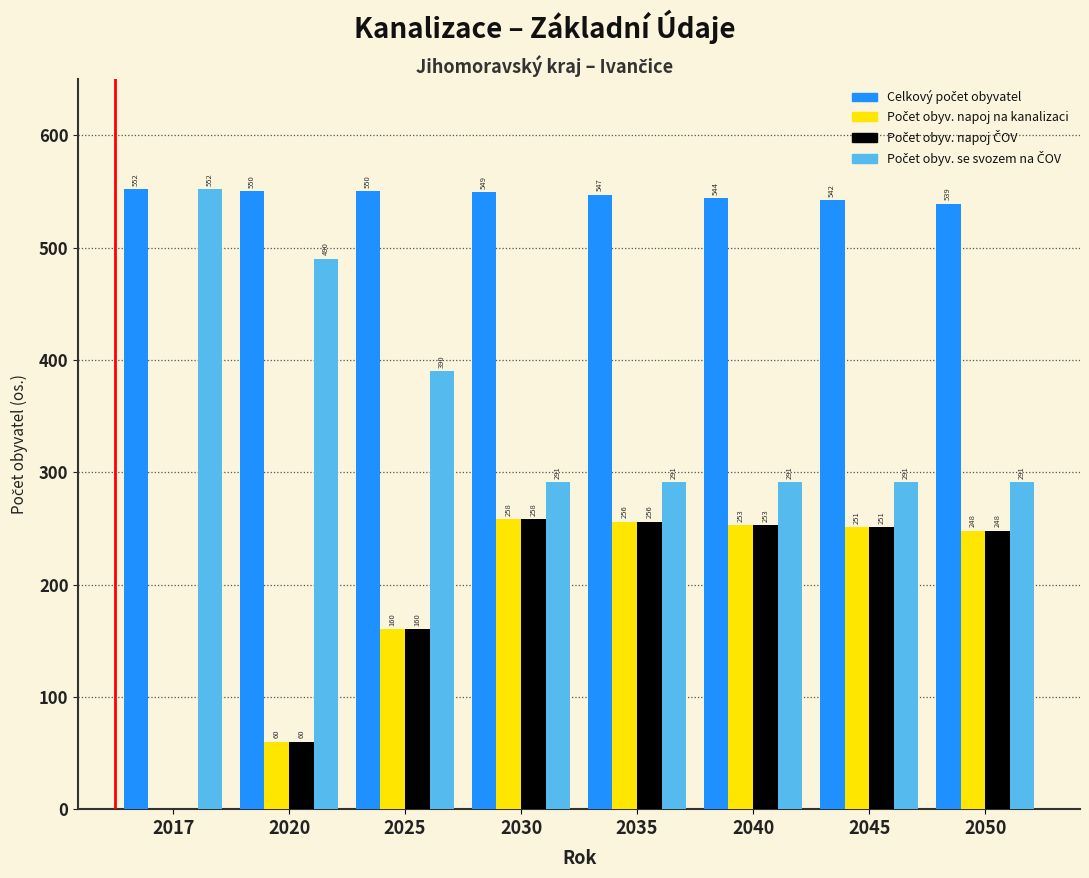

At which category is the sum across all series the highest?

2030